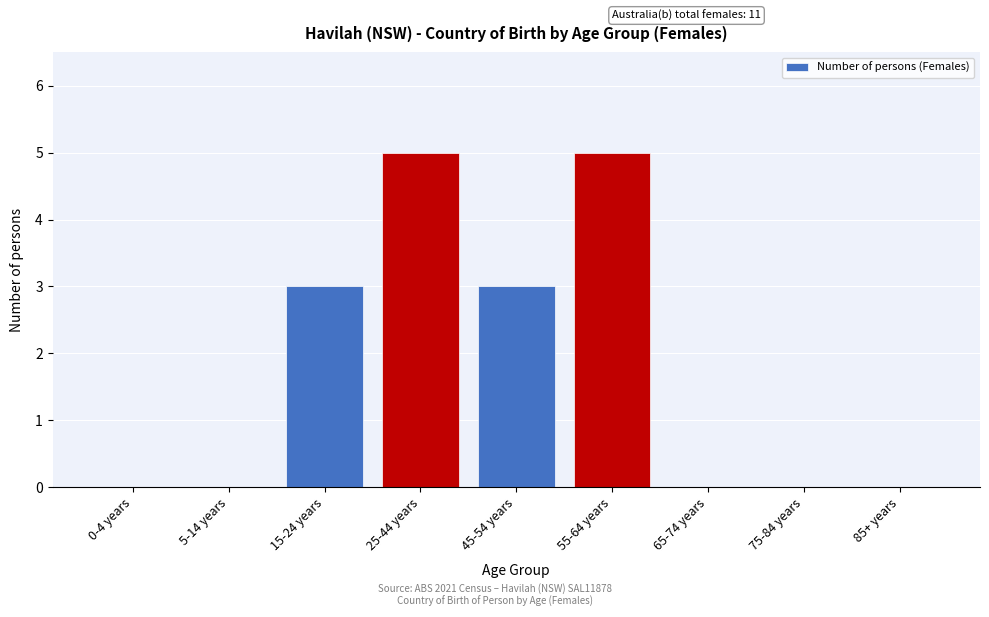

Reading right to left, extract all data points from this chart.

85+ years=0	75-84 years=0	65-74 years=0	55-64 years=5	45-54 years=3	25-44 years=5	15-24 years=3	5-14 years=0	0-4 years=0